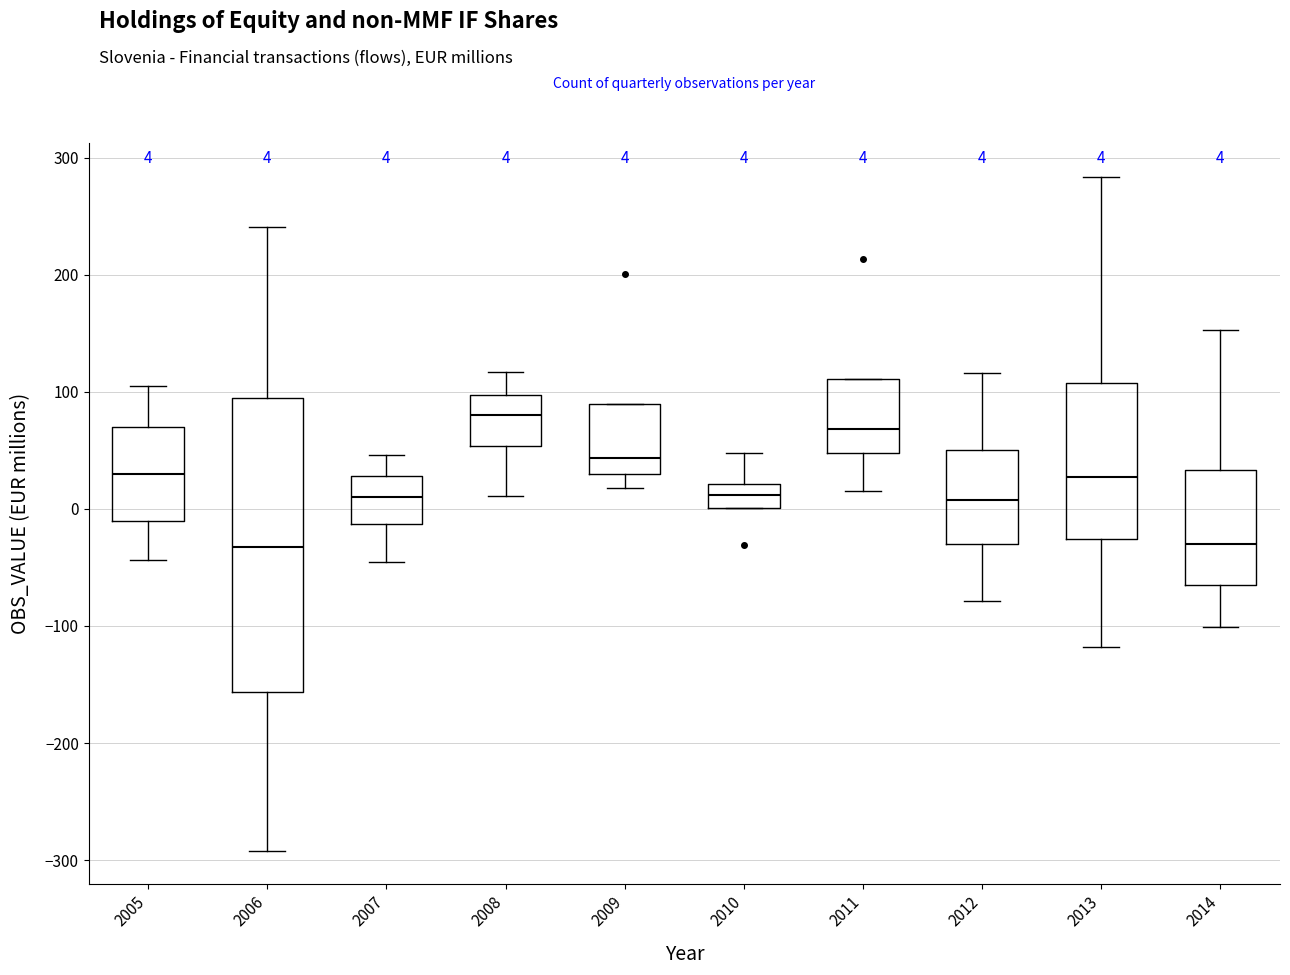

Comparing the boxes themselves (not the whiskers), which one is the tallest?

2006